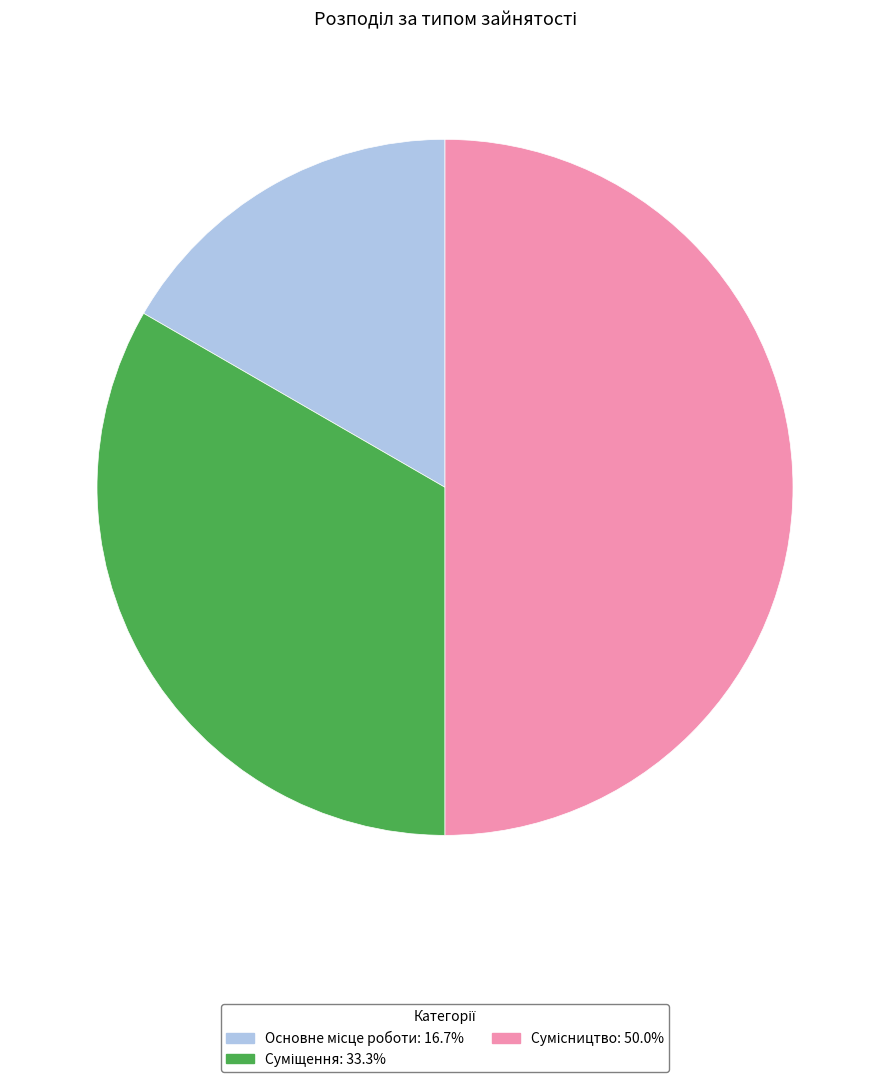

How many segments does this pie chart have?

3